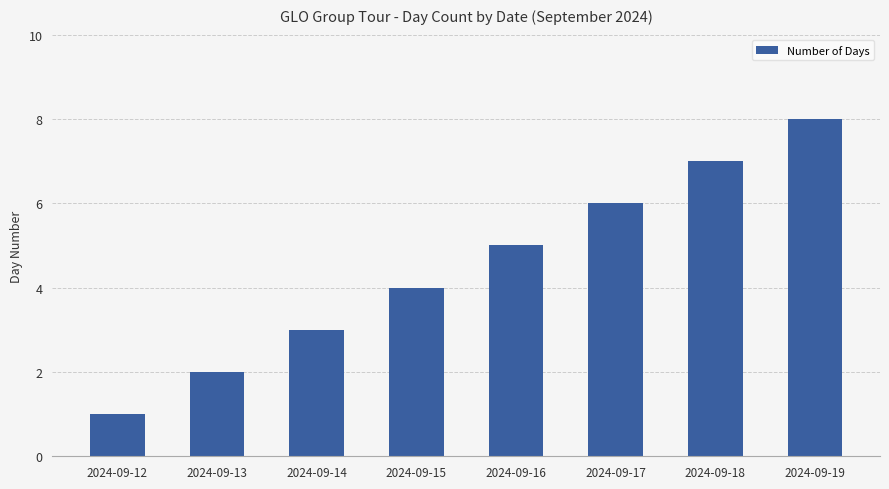

Is it true that the value at 2024-09-18 is 13?

False